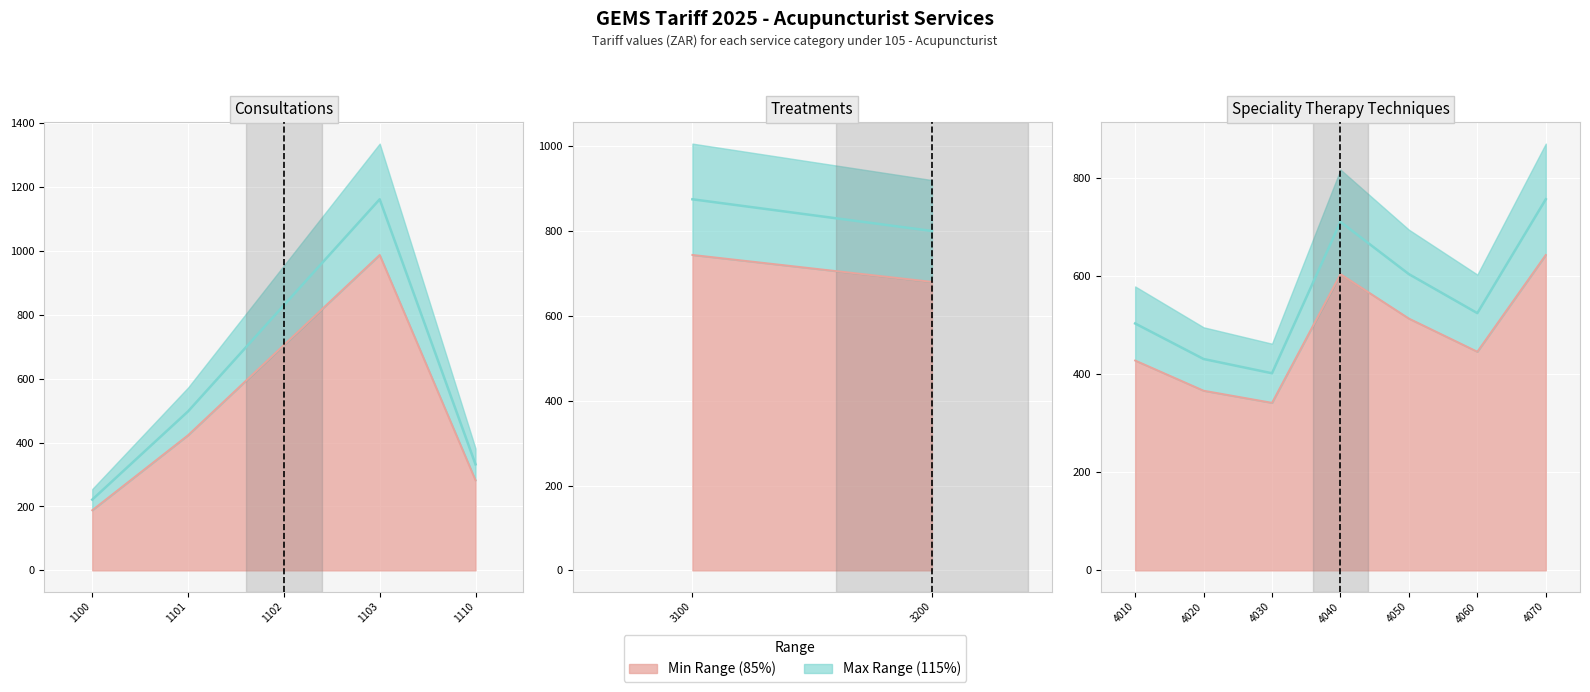

How many data points does each series have?

7